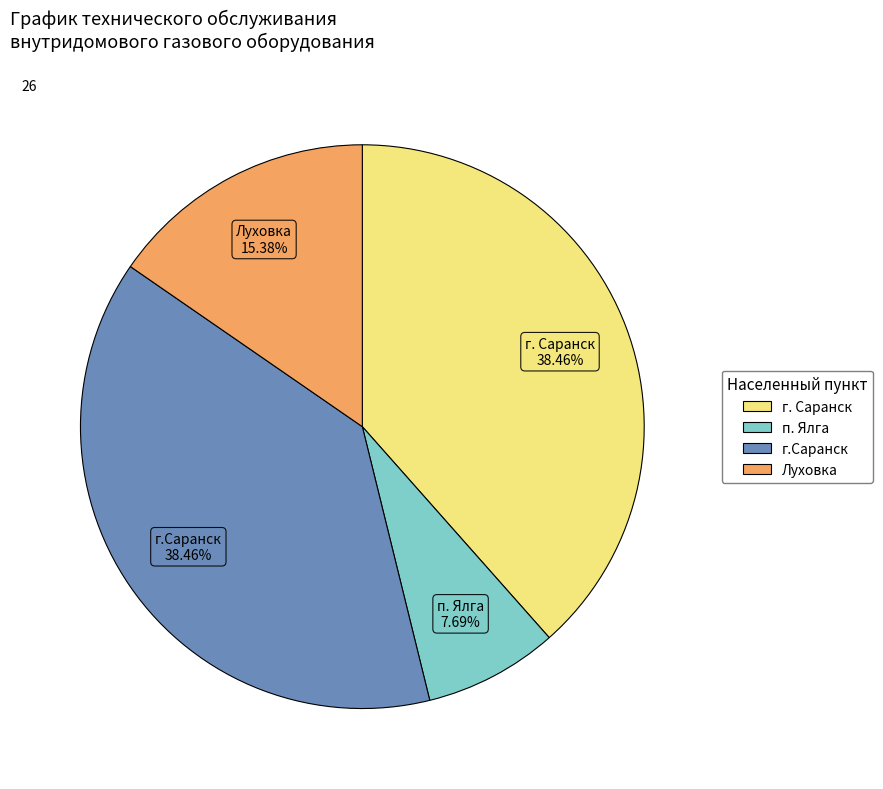

Do п. Ялга and Луховка together represent more than half of the pie?

No